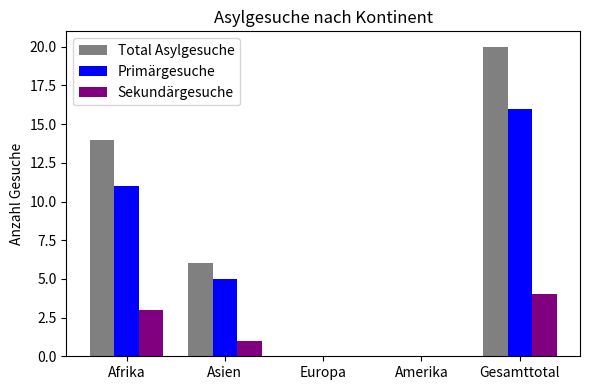

Where does the Primärgesuche series first go above 5?

Afrika